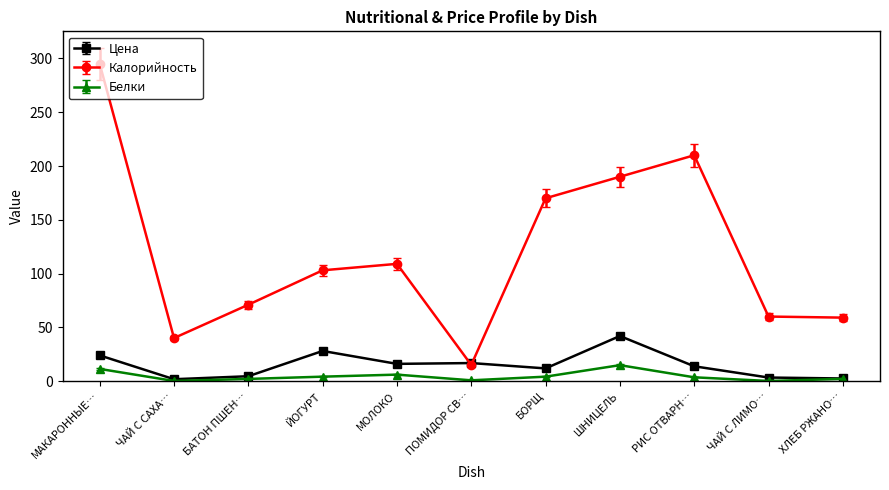

What are all the series names shown in the legend?

Цена, Калорийность, Белки